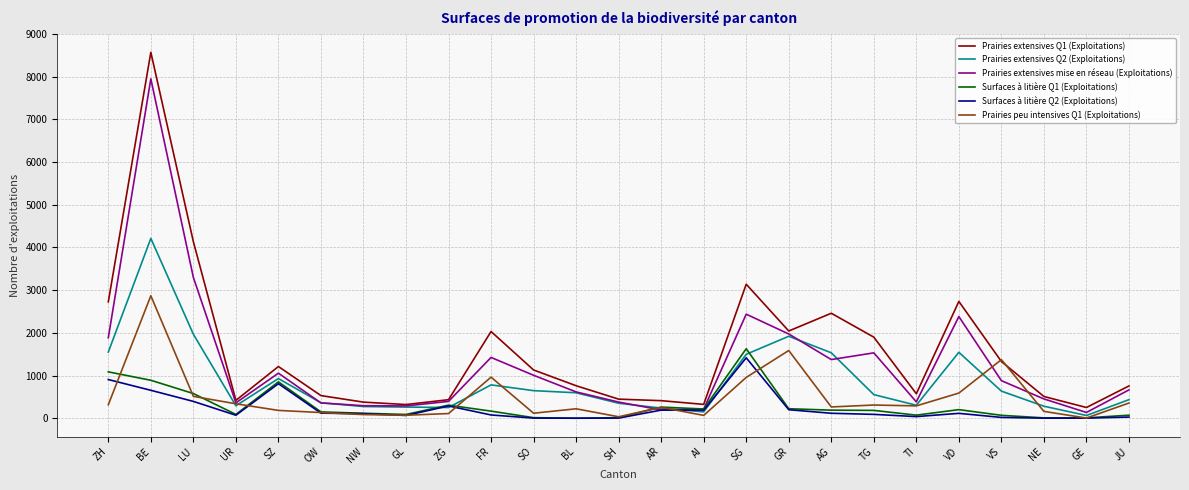

Which series has the widest spread of values?

Prairies extensives Q1 (Exploitations)